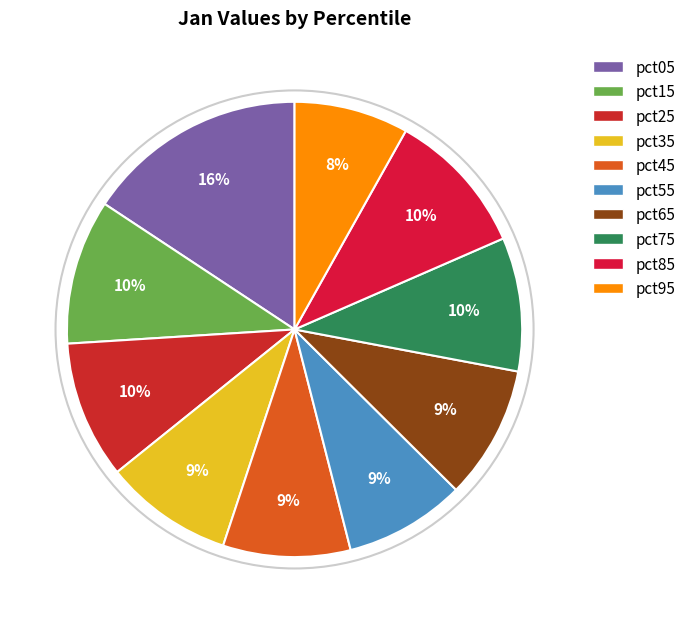

Does pct55 represent more than half of the total?

No